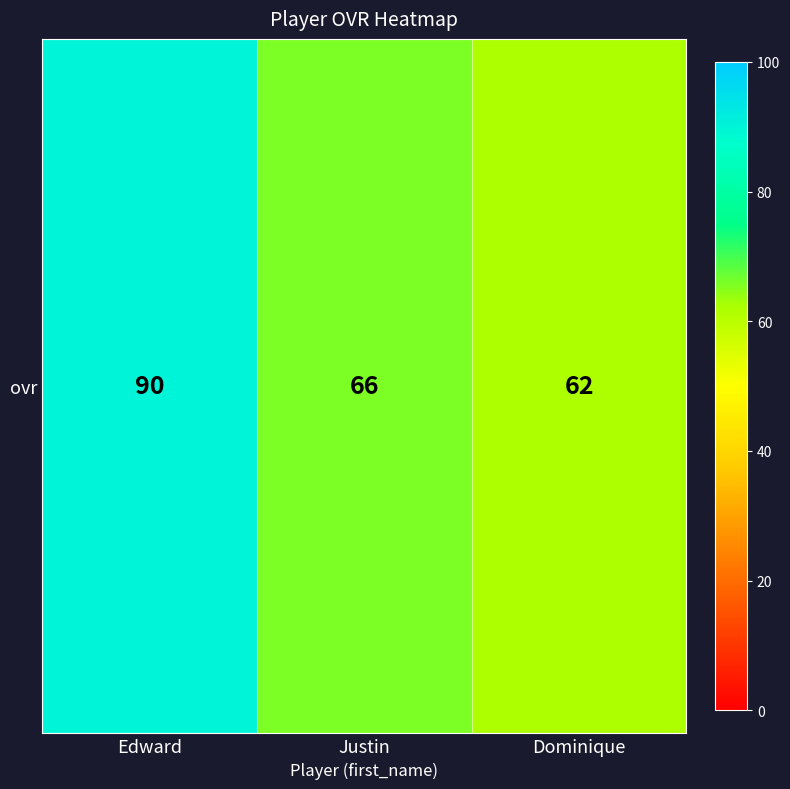

Count the number of categories in the chart.

3